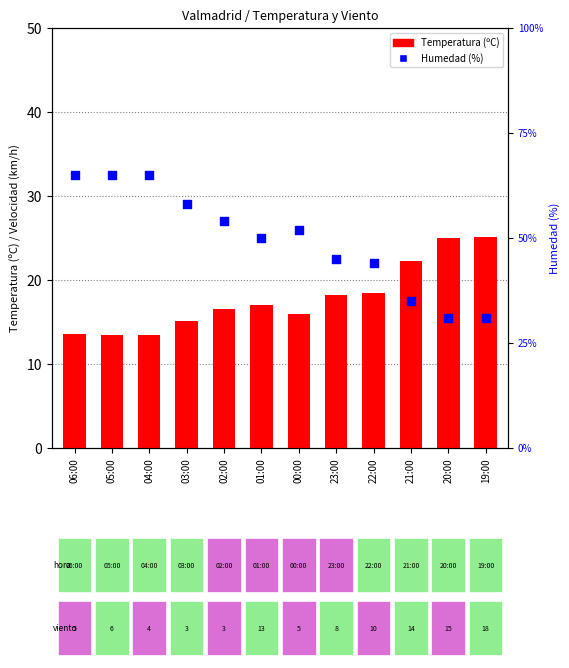

Which series reaches the maximum Y coordinate?

Humedad (%)